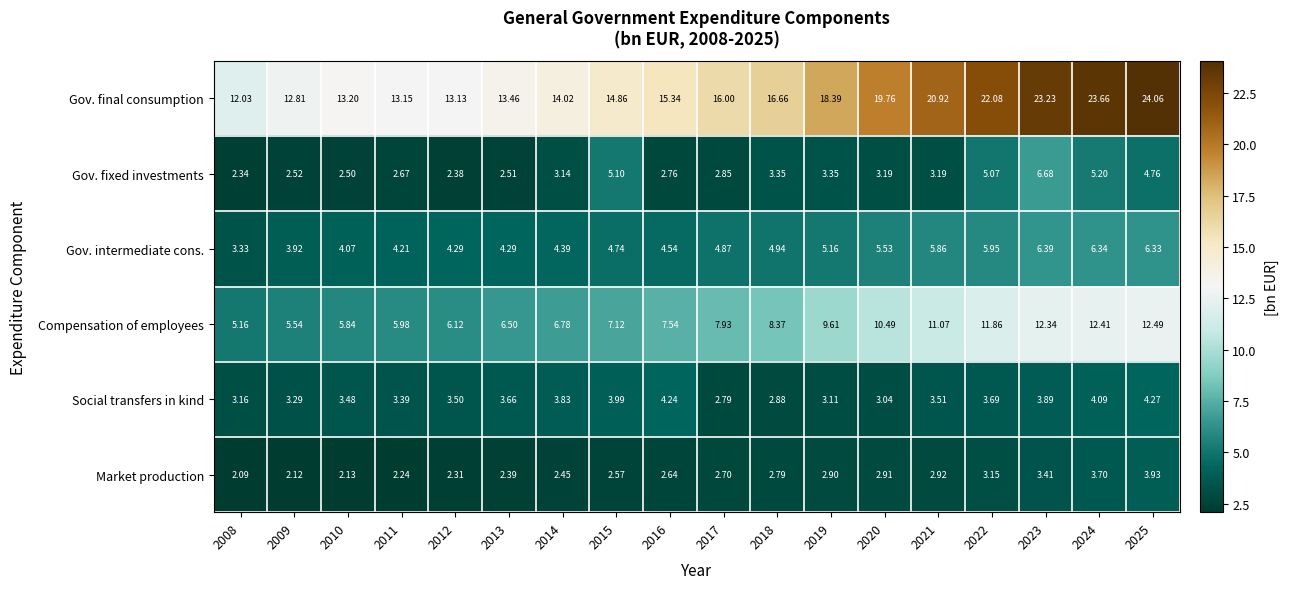

Which series has the largest total across all categories?

Gov. final consumption